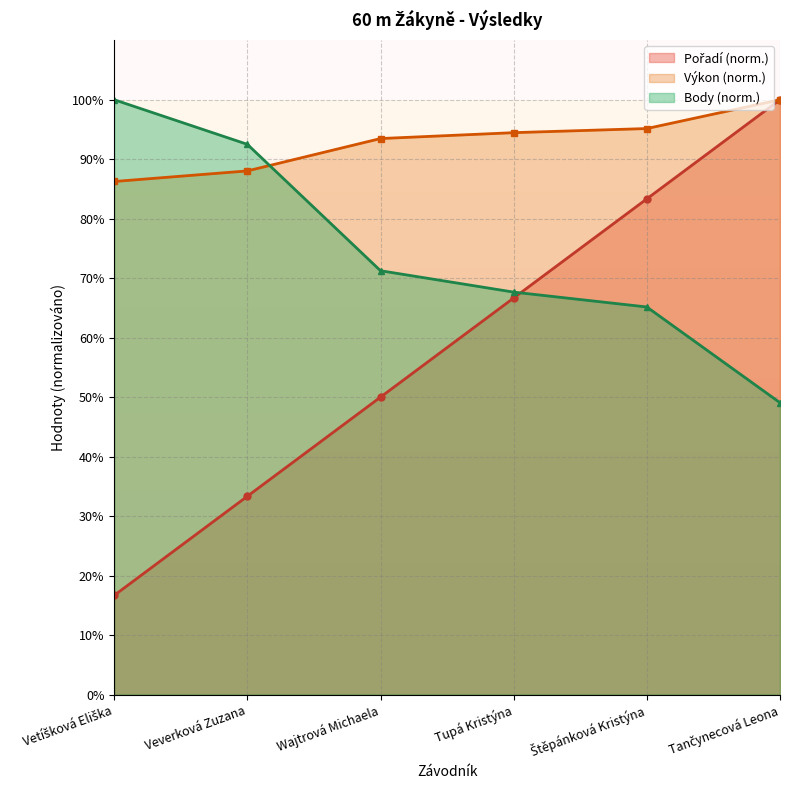

What is the total value across all series at Wajtrová Michaela?

214.7